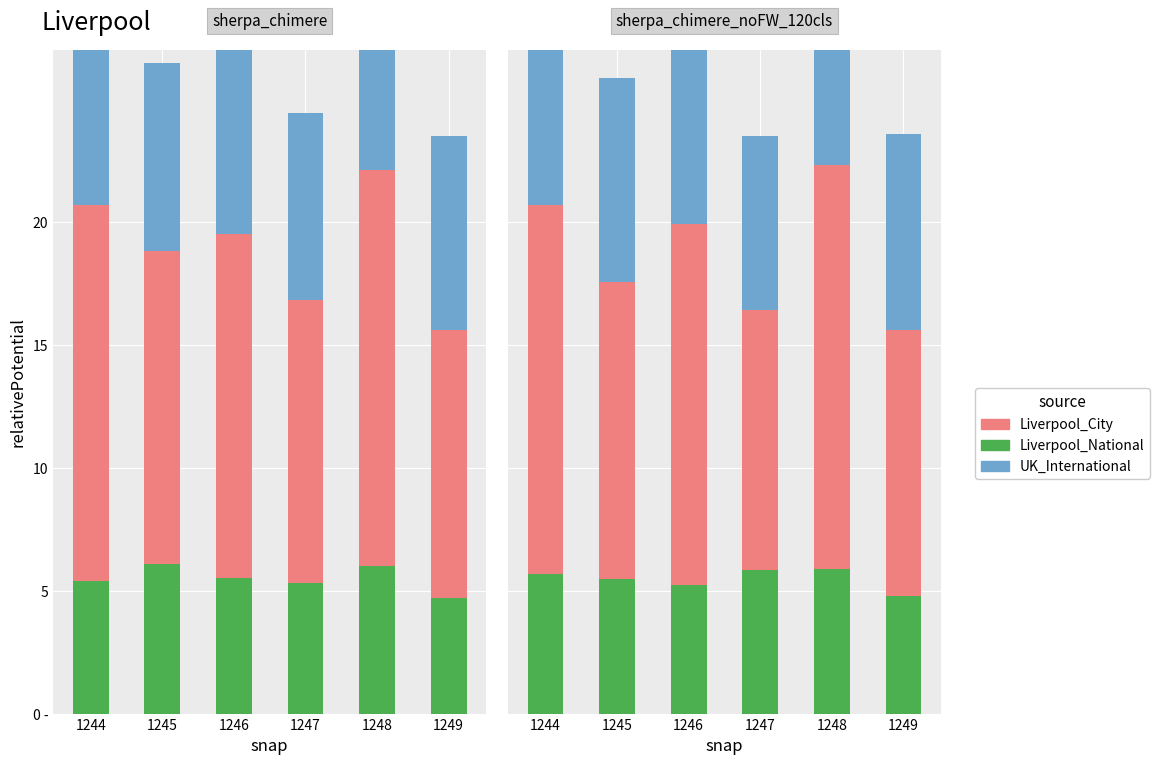

Rank the categories by UK_International value from highest to lowest.

1245, 1248, 1249, 1244, 1246, 1247